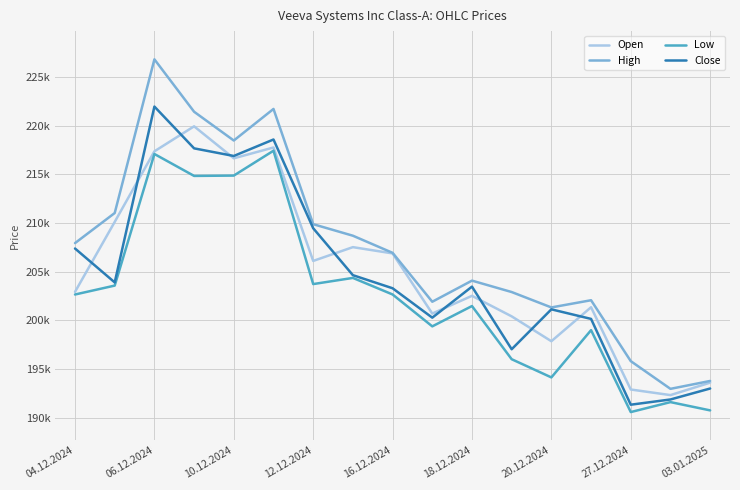

Does the chart have visible grid lines?

Yes